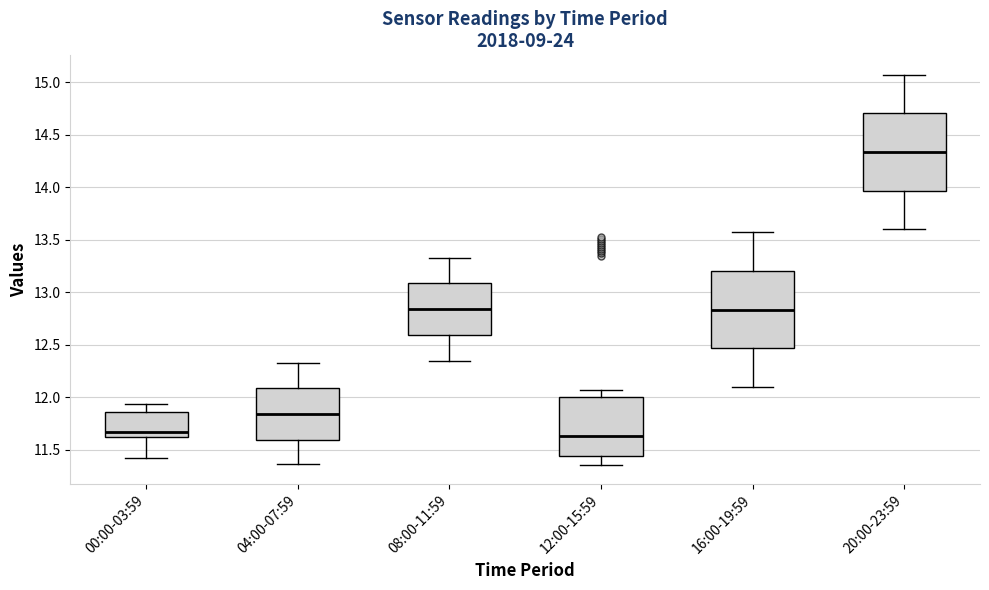

Which box's median line is the highest?

20:00-23:59